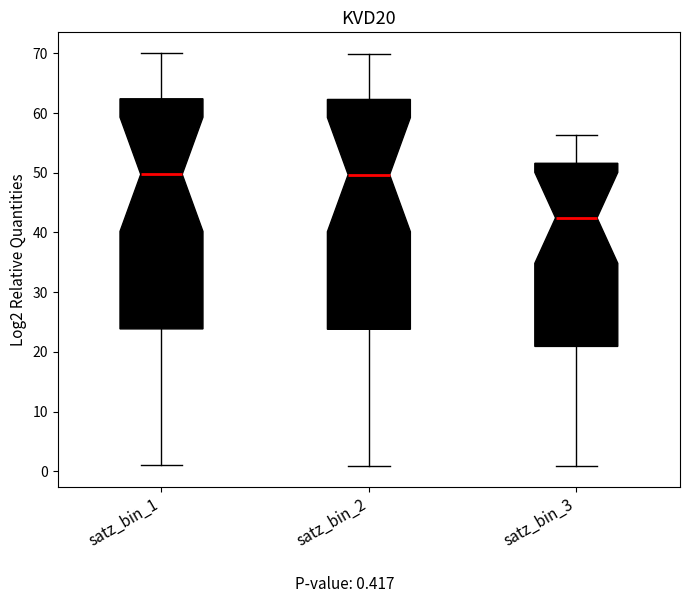

Where is the lower edge of the box for satz_bin_1 on the y-axis? The values are not printed on the chart, so give them approximately, as read against the axis.

24